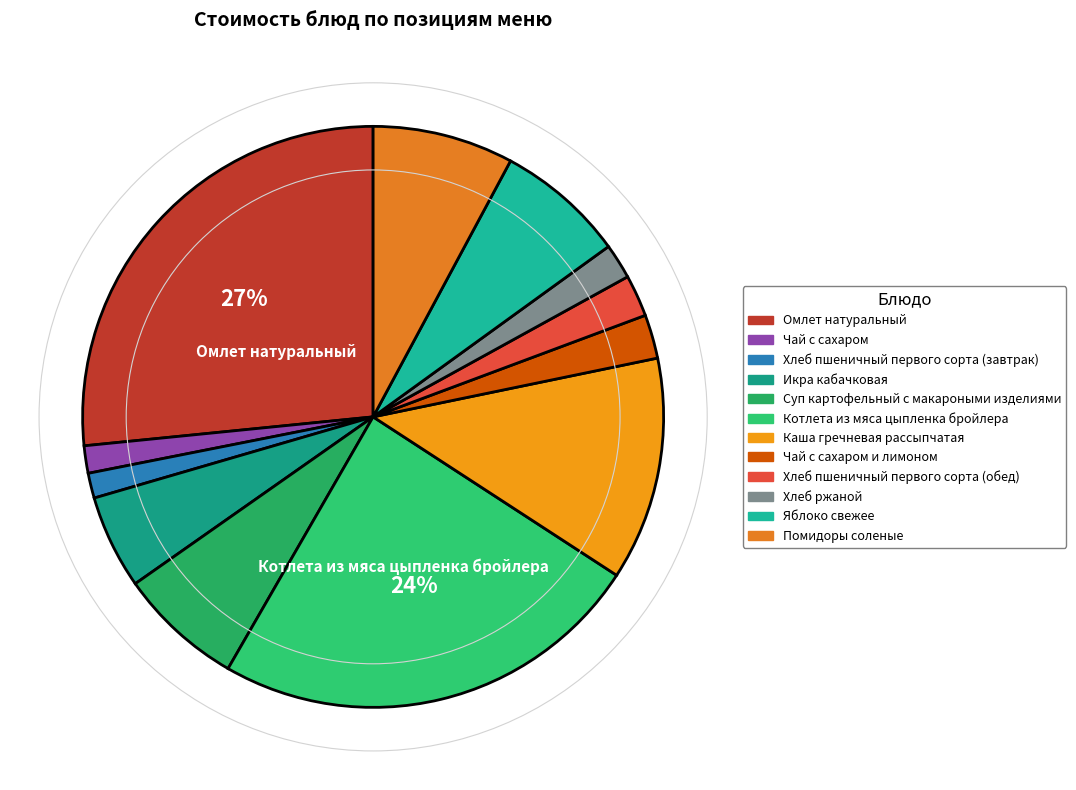

Count the number of slices in the pie.

12